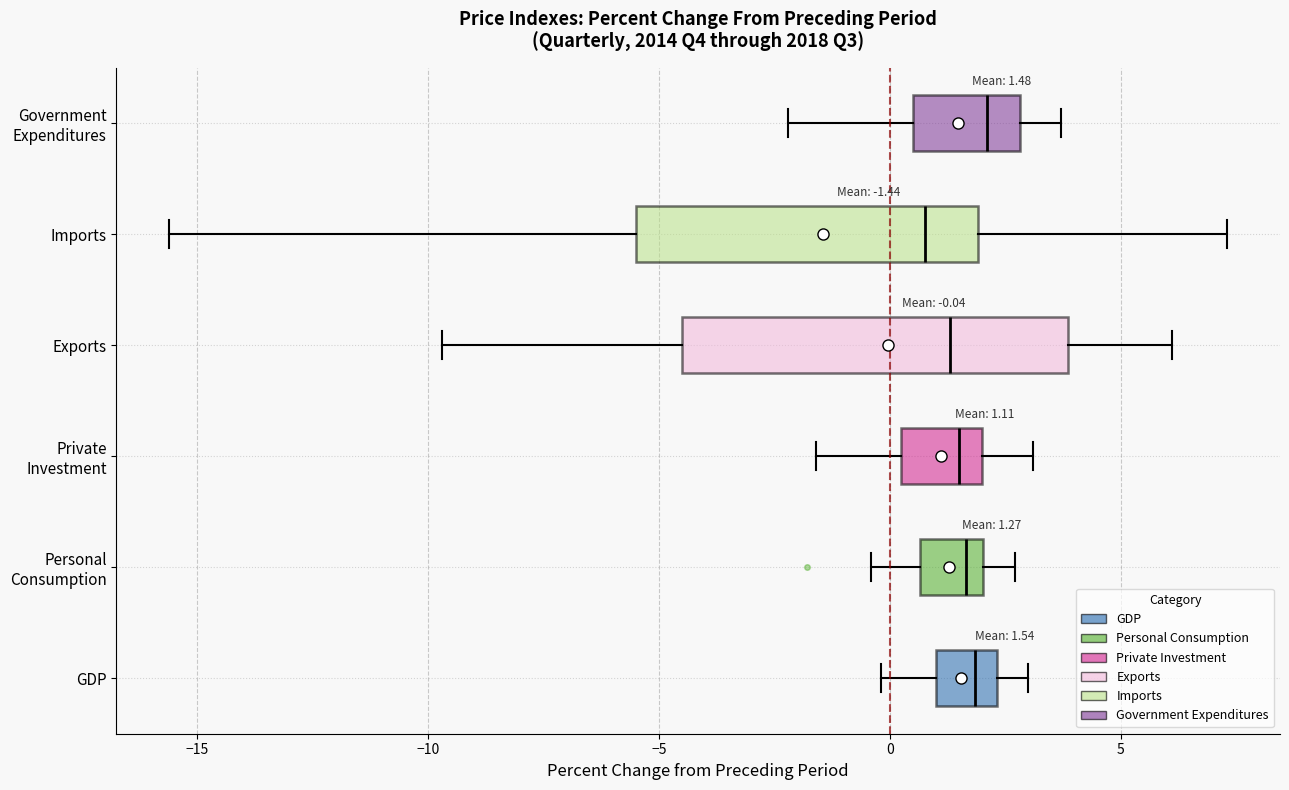

Which box is the widest, from its left edge to its right edge?

Exports